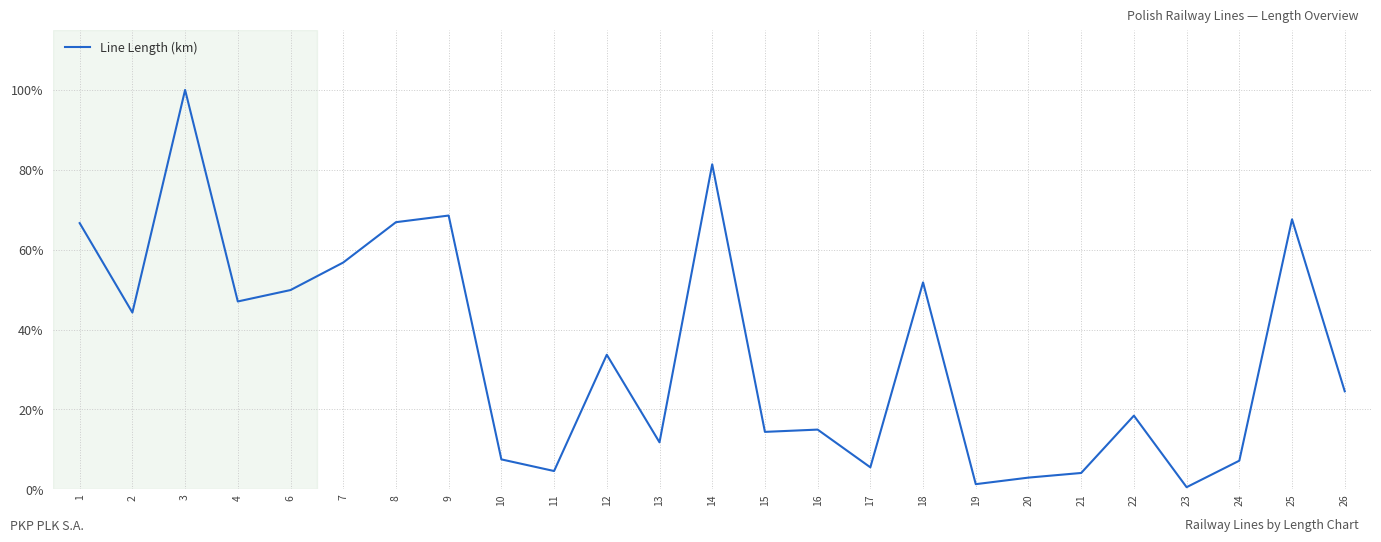

What is the change in value from 12 to 13?

-21.9